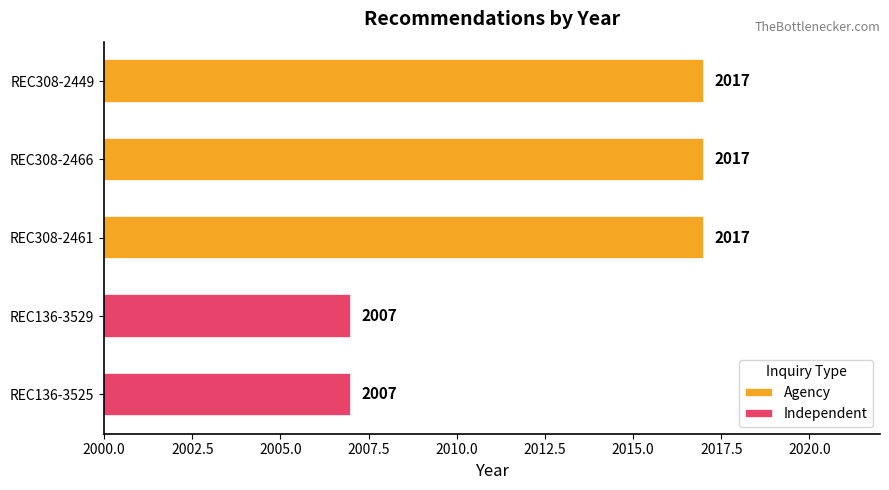

Rank the categories by value from lowest to highest.

REC136-3529, REC136-3525, REC308-2449, REC308-2466, REC308-2461